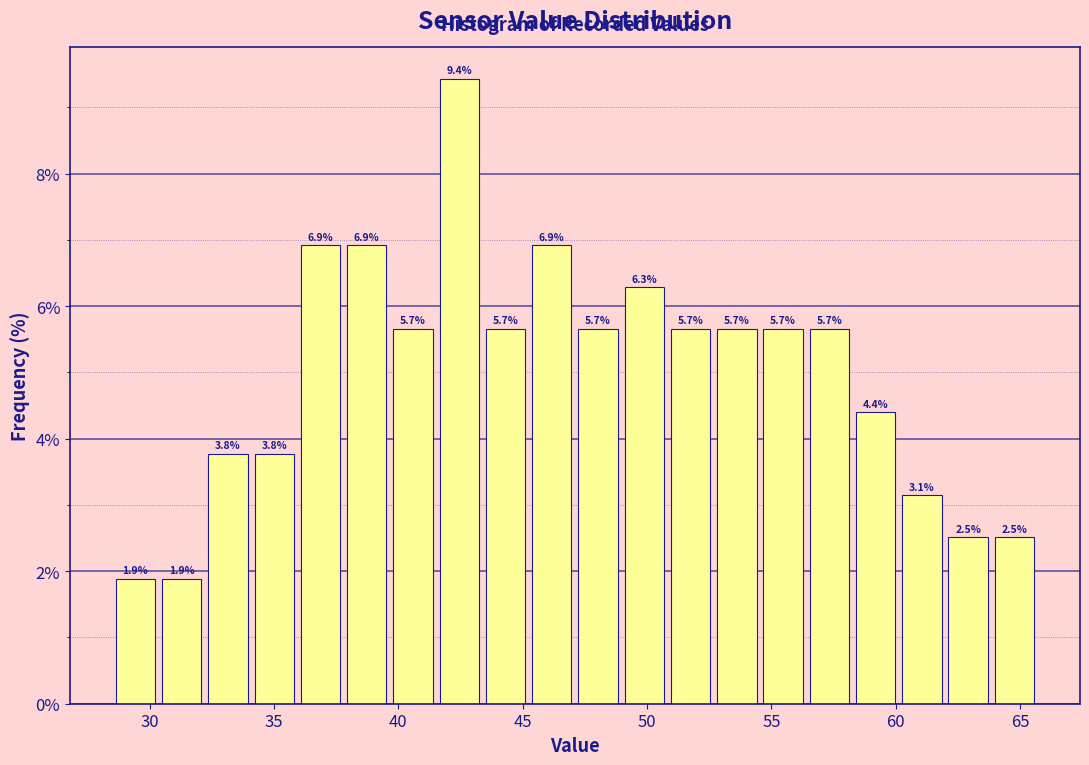

Read against the x-axis, roughly where is the centre of the tallest bar?

42.5